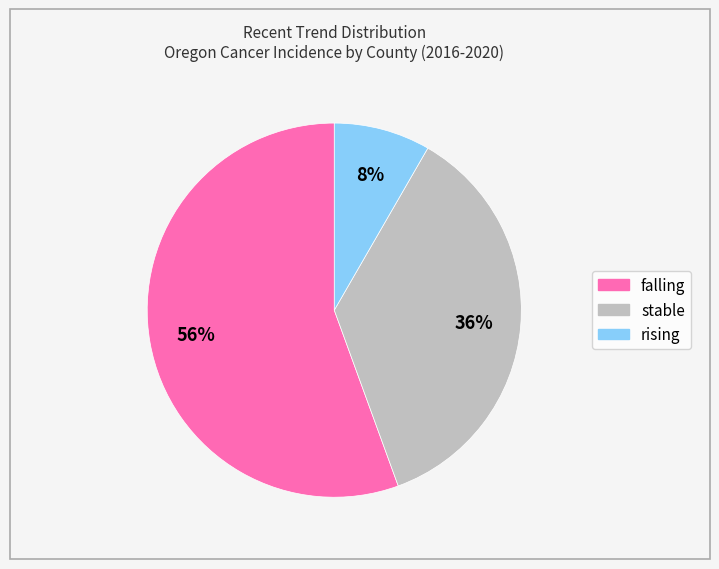

To the nearest percent, what is the average slice percentage?

33%